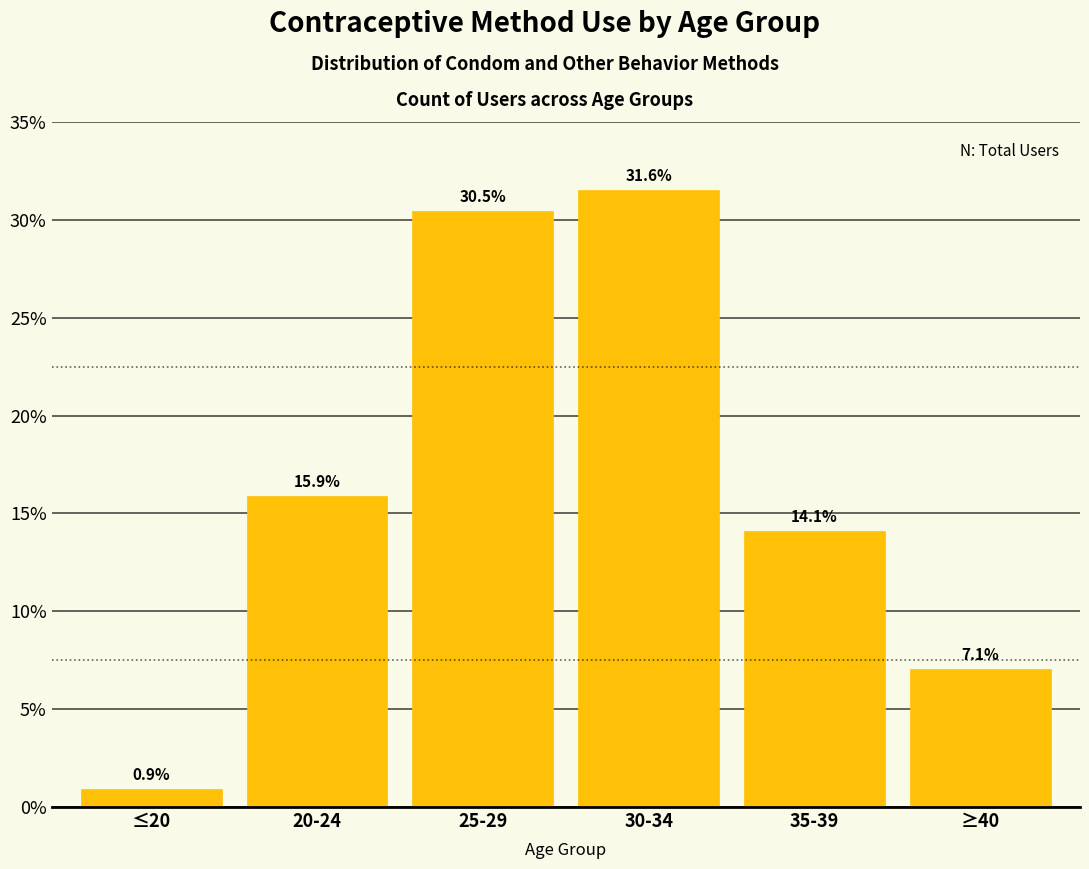

Reading left to right, transcribe all the data shown in this chart.

0.9	15.9	30.5	31.6	14.1	7.1